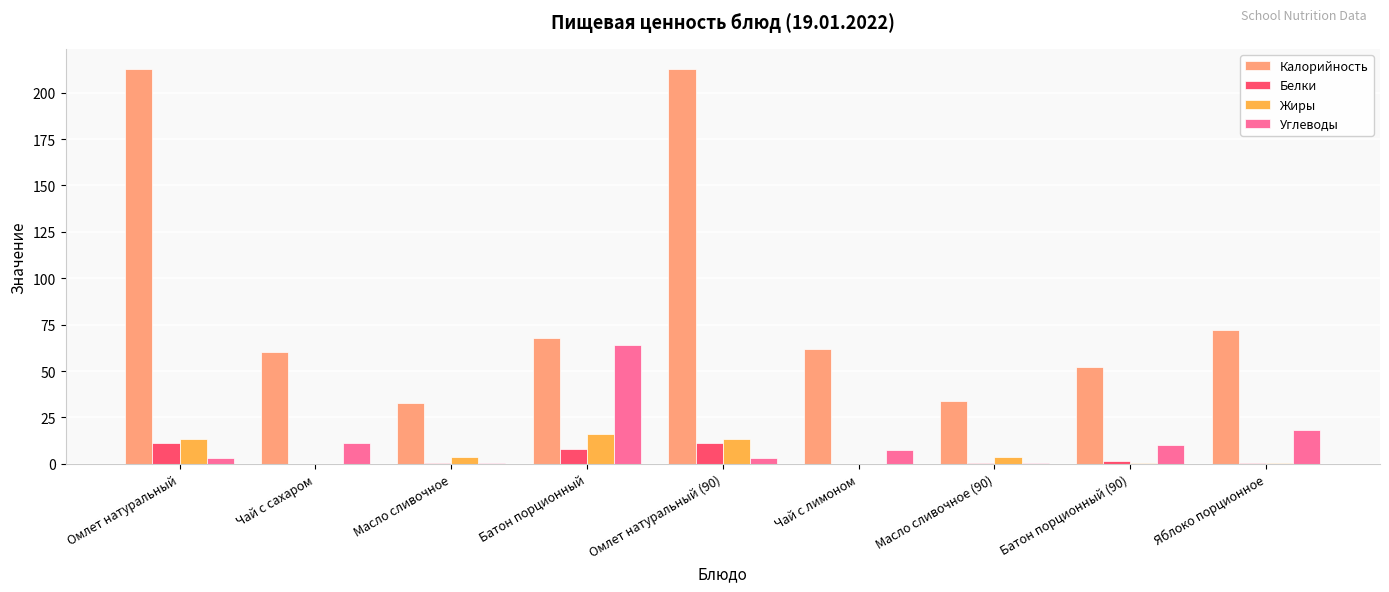

The value of Белки at Омлет натуральный (90) is 11.2. True or false?

True